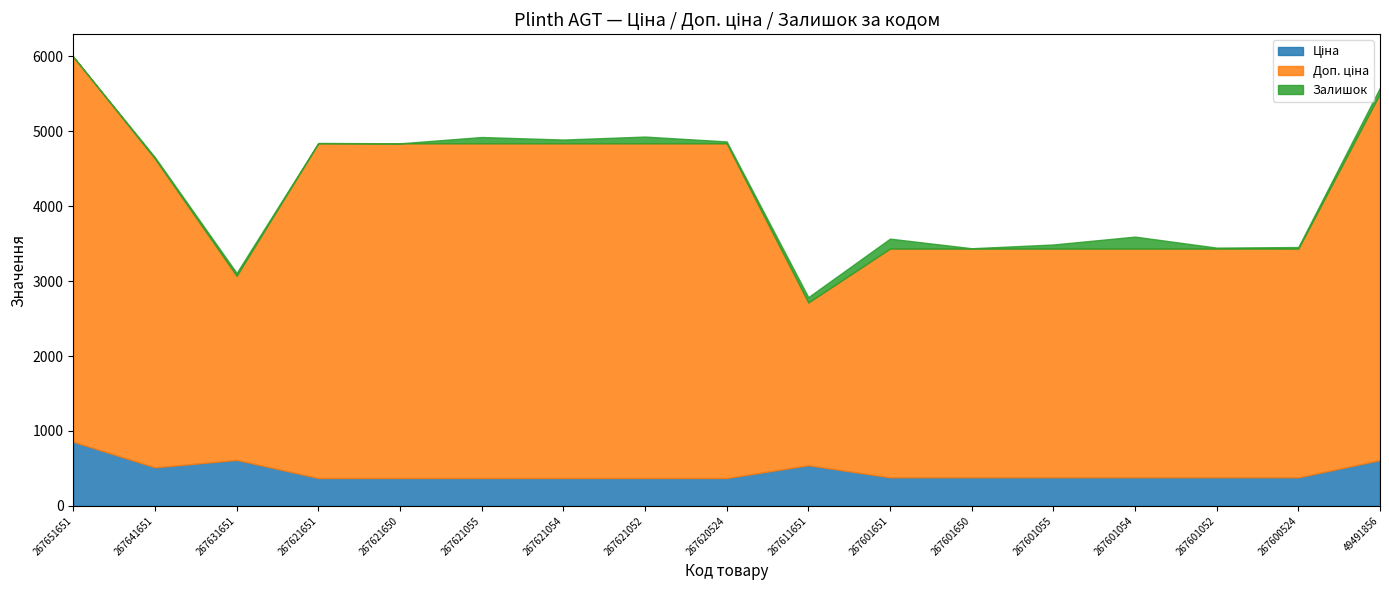

What is the total value across all series at 267601054?

3593.6